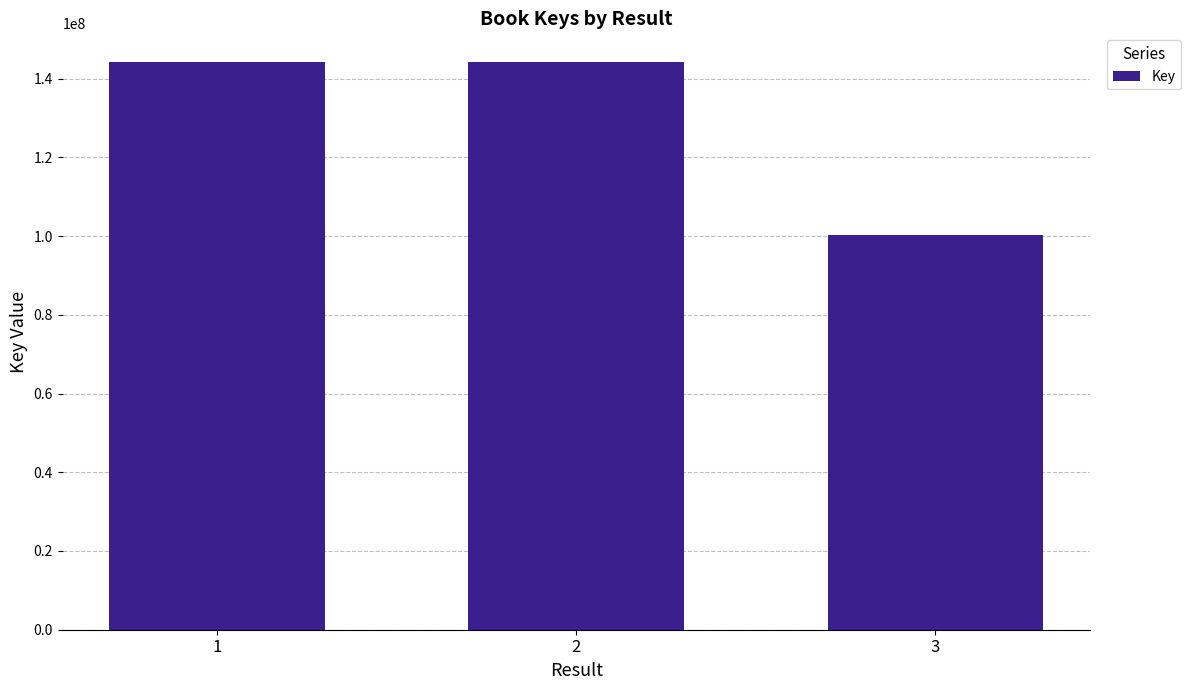

What is the ratio of the value at 3 to the value at 2?

0.7